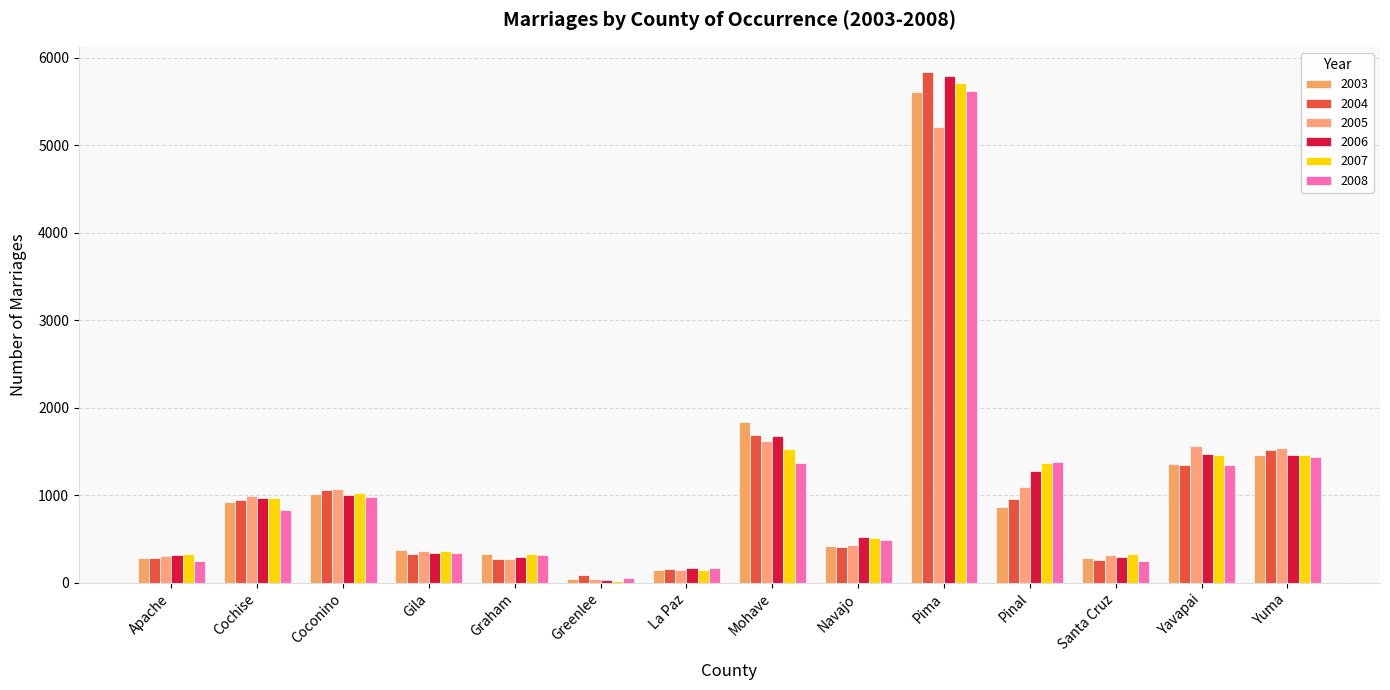

Which label corresponds to the smallest value in the chart?

Greenlee